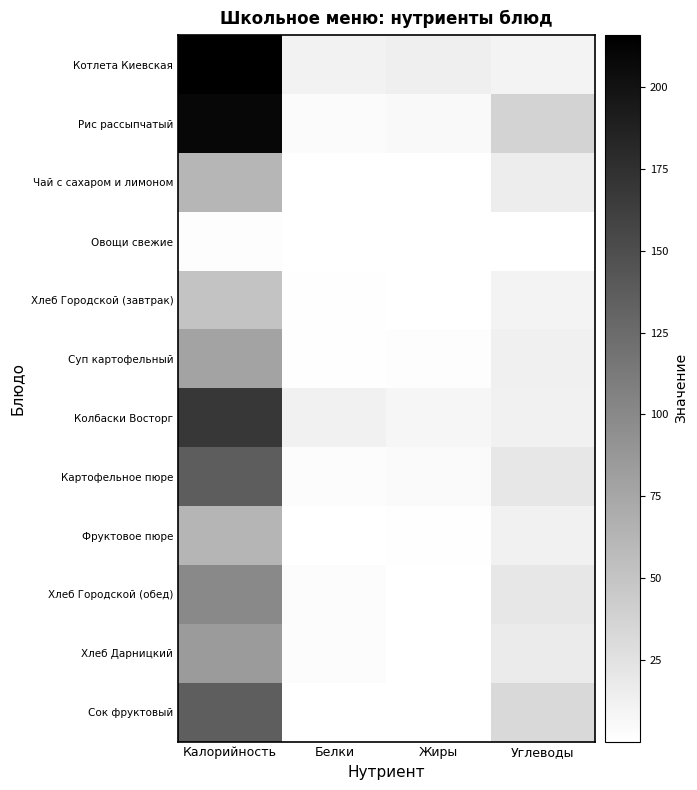

How many series are shown in this chart?

12